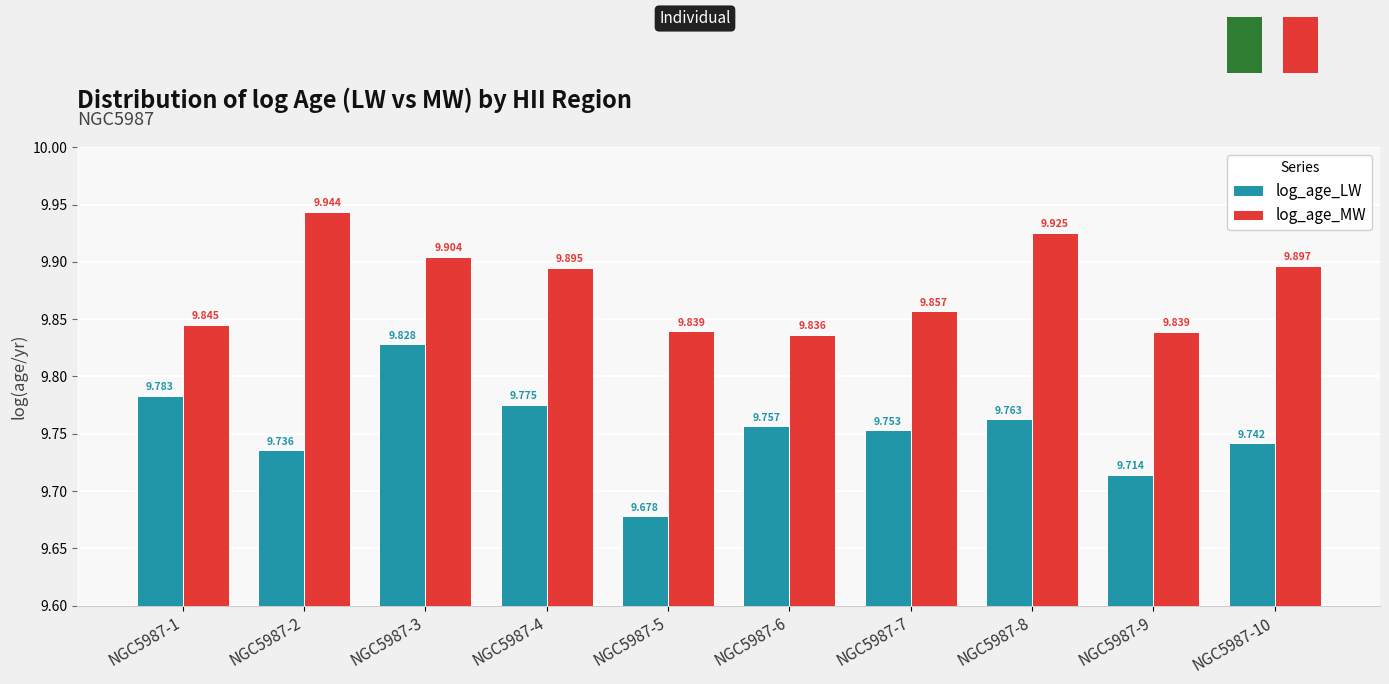

Which series has the widest spread of values?

log_age_LW